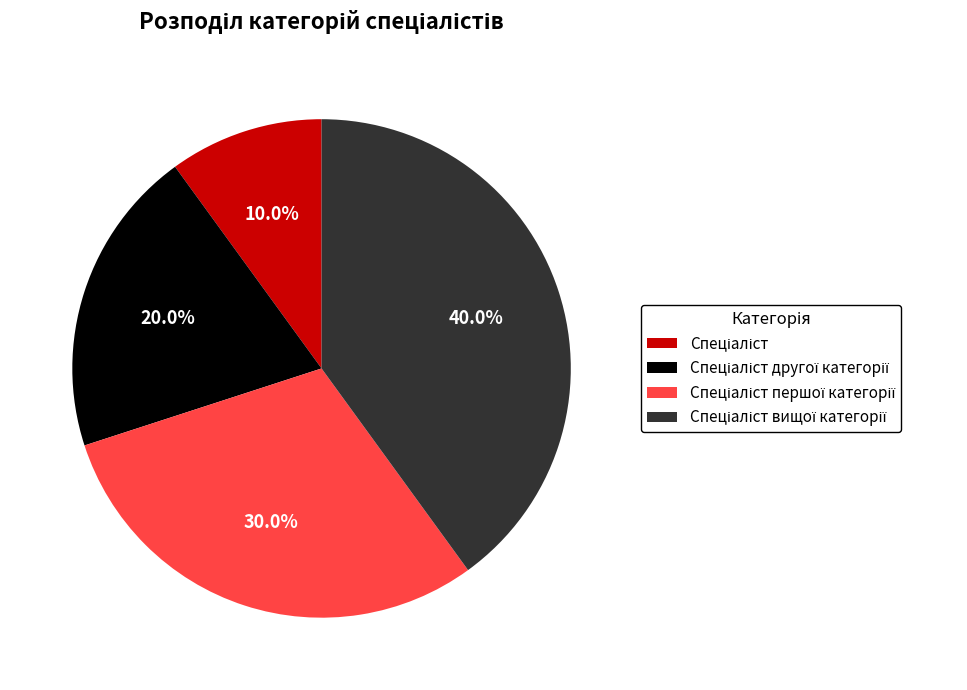

To the nearest percent, what is the difference between the largest and smallest slice percentages?

30%